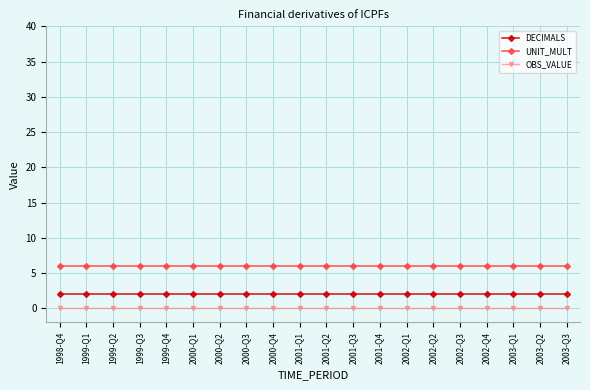

Reading left to right, transcribe all the data shown in this chart.

DECIMALS: 1998-Q4=2	1999-Q1=2	1999-Q2=2	1999-Q3=2	1999-Q4=2	2000-Q1=2	2000-Q2=2	2000-Q3=2	2000-Q4=2	2001-Q1=2	2001-Q2=2	2001-Q3=2	2001-Q4=2	2002-Q1=2	2002-Q2=2	2002-Q3=2	2002-Q4=2	2003-Q1=2	2003-Q2=2	2003-Q3=2
UNIT_MULT: 1998-Q4=6	1999-Q1=6	1999-Q2=6	1999-Q3=6	1999-Q4=6	2000-Q1=6	2000-Q2=6	2000-Q3=6	2000-Q4=6	2001-Q1=6	2001-Q2=6	2001-Q3=6	2001-Q4=6	2002-Q1=6	2002-Q2=6	2002-Q3=6	2002-Q4=6	2003-Q1=6	2003-Q2=6	2003-Q3=6
OBS_VALUE: 1998-Q4=0	1999-Q1=0	1999-Q2=0	1999-Q3=0	1999-Q4=0	2000-Q1=0	2000-Q2=0	2000-Q3=0	2000-Q4=0	2001-Q1=0	2001-Q2=0	2001-Q3=0	2001-Q4=0	2002-Q1=0	2002-Q2=0	2002-Q3=0	2002-Q4=0	2003-Q1=0	2003-Q2=0	2003-Q3=0